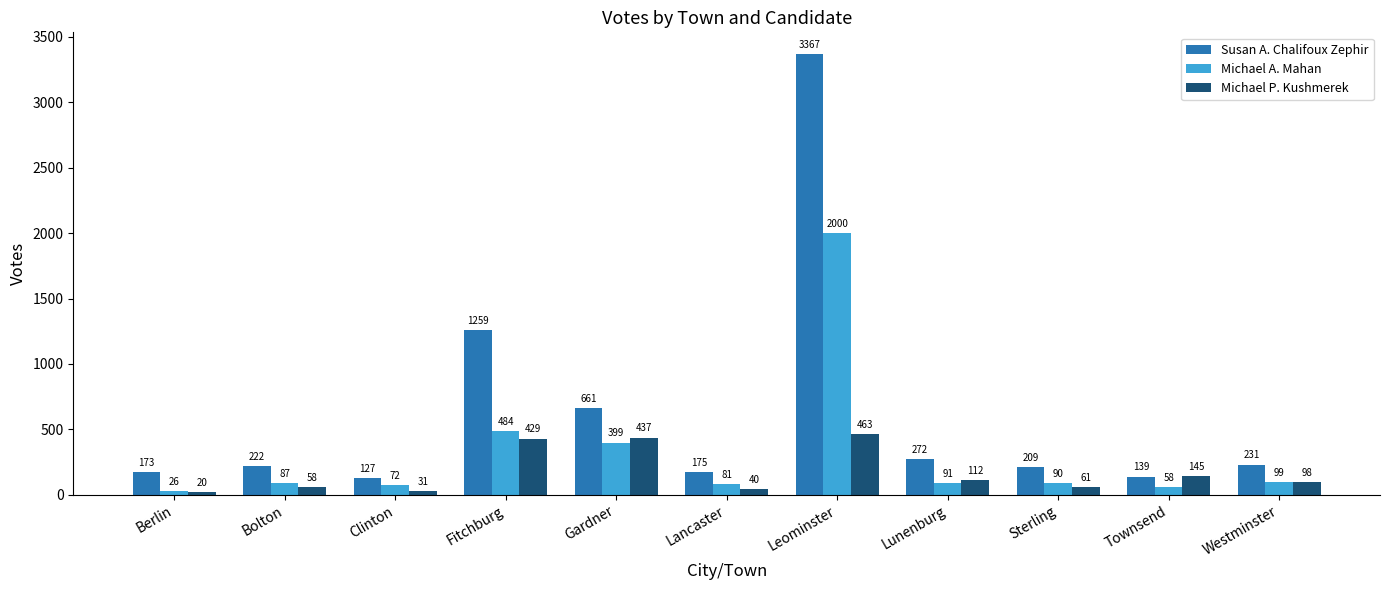

List the labels in order of Michael A. Mahan value, largest first.

Leominster, Fitchburg, Gardner, Westminster, Lunenburg, Sterling, Bolton, Lancaster, Clinton, Townsend, Berlin